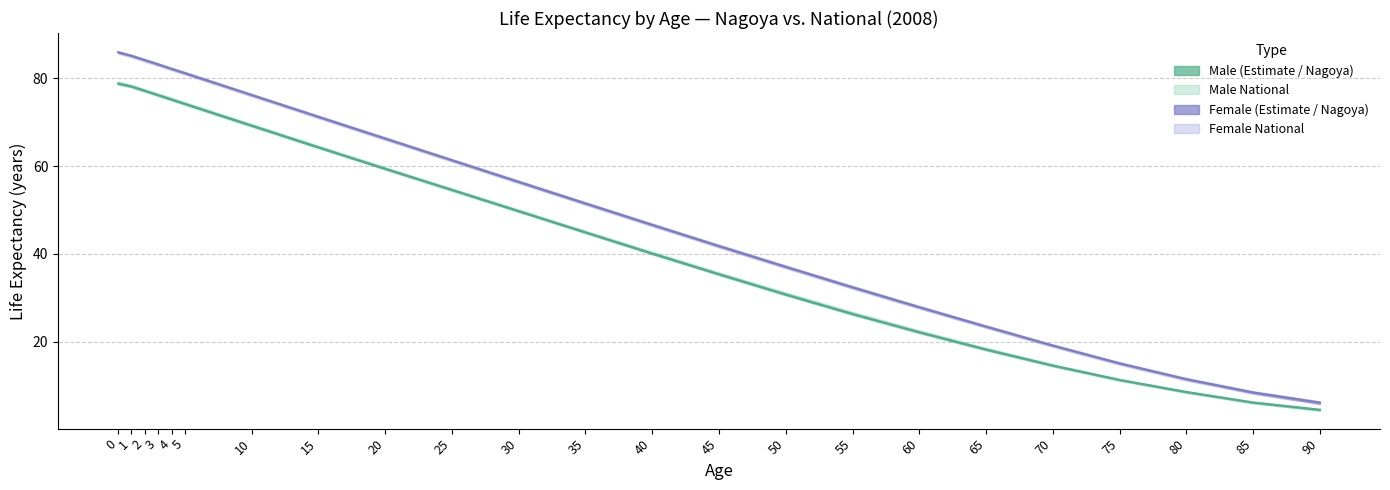

True or false: Female Nagoya and Male Nagoya cross at least once.

False